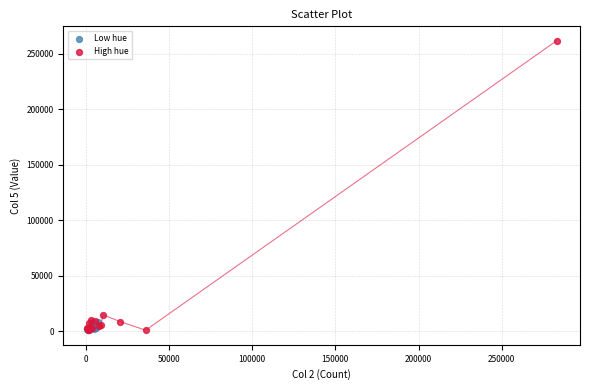

Which series reaches the maximum Y coordinate?

High hue